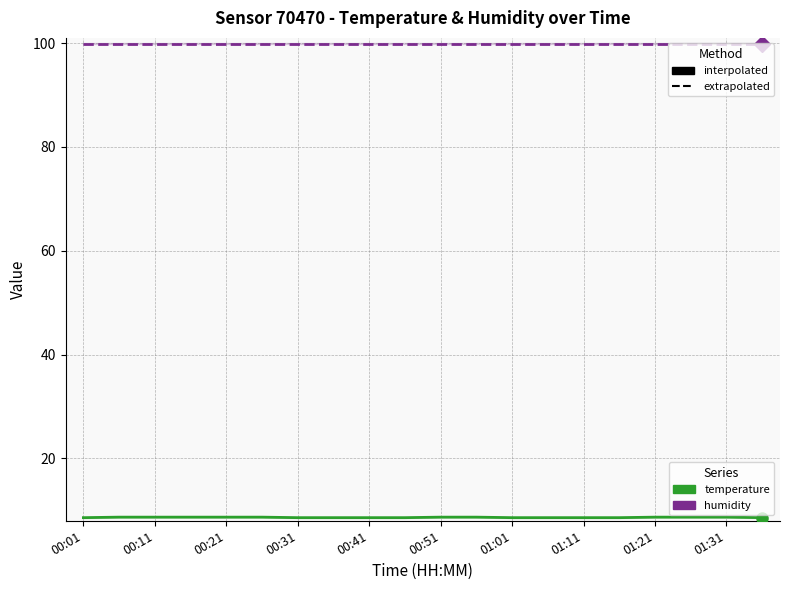

Which series has the largest total across all categories?

humidity